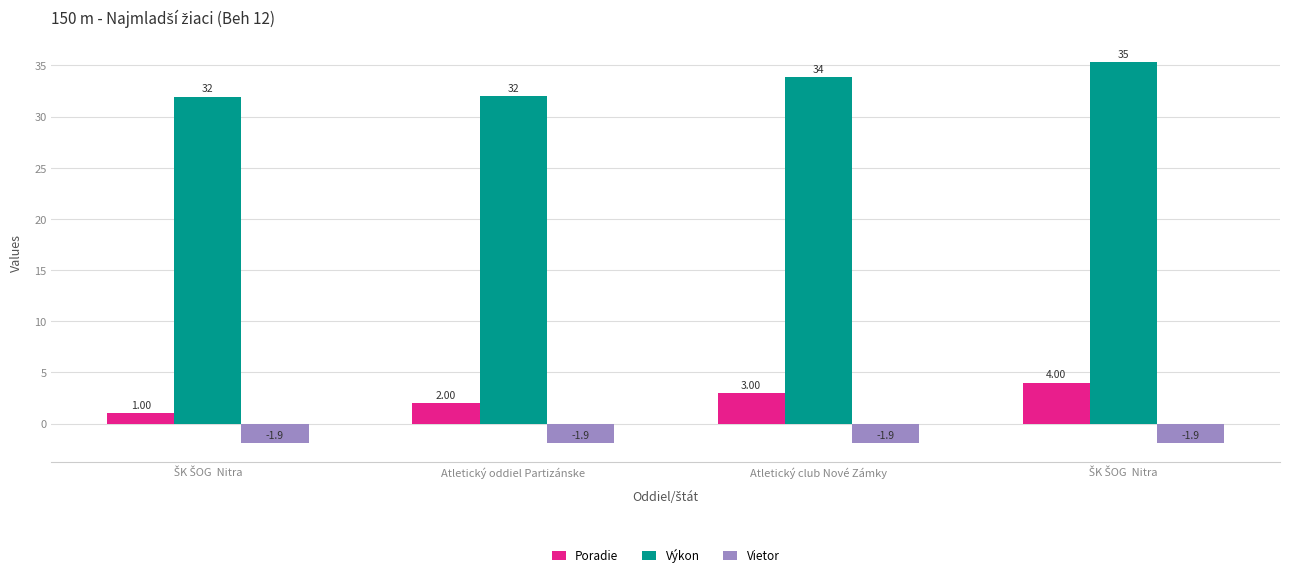

Is it true that Výkon equals 22.9 at Atletický club Nové Zámky?

False